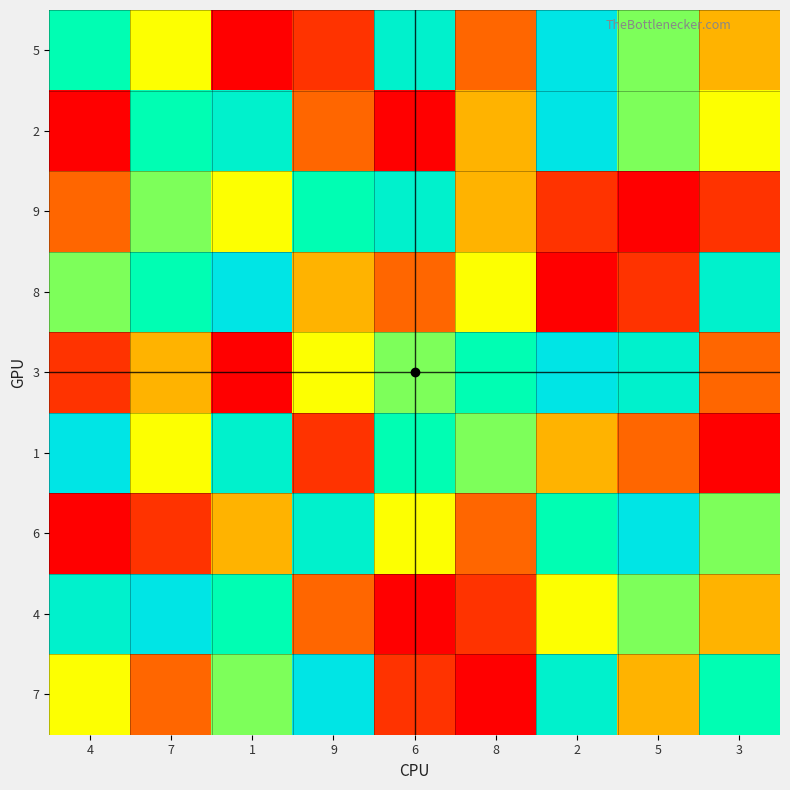

What is the spread (max minus min) of values at 5?

8